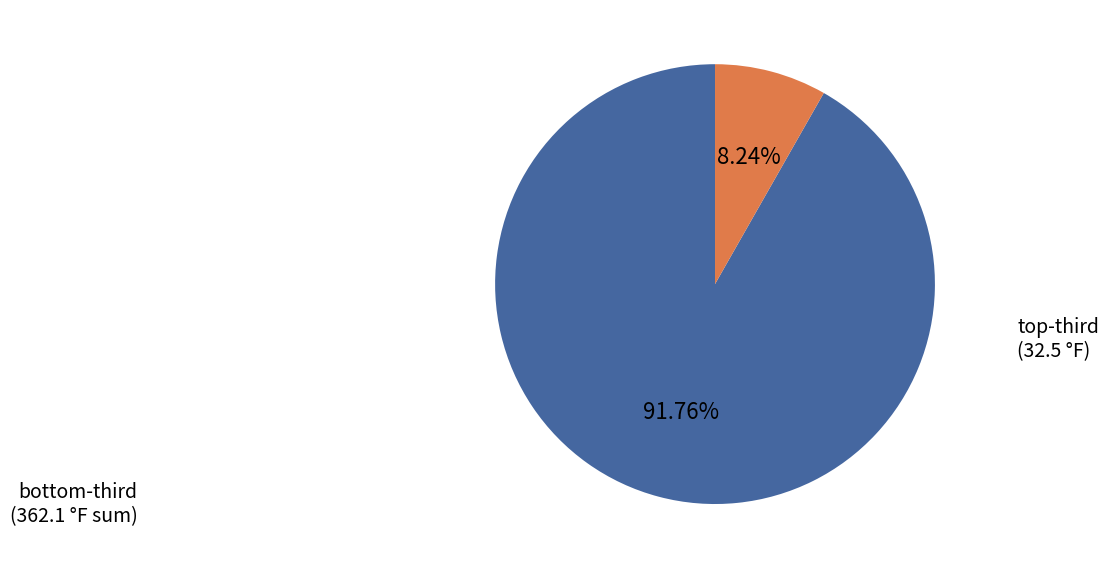

Is there a majority slice in this chart?

Yes